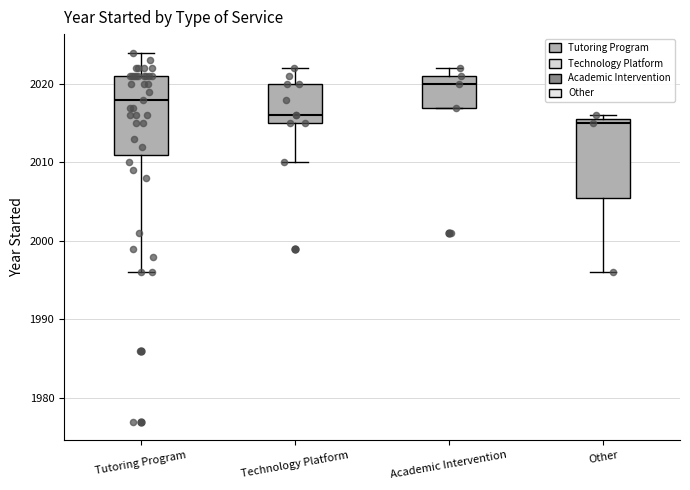

Reading left to right, transcribe this box plot: for each box, give where its median line is, the range the box spans, and where its two whiskers end, as read against the y-axis. The values are not printed on the chart, so give them approximately, as read against the axis.

Tutoring Program: median 2018, box 2011 to 2021, whiskers 1996 to 2024
Technology Platform: median 2016, box 2015 to 2020, whiskers 2010 to 2022
Academic Intervention: median 2020, box 2017 to 2021, whiskers 2017 to 2022
Other: median 2015, box 2006 to 2016, whiskers 1996 to 2016 (just above the box's upper edge)